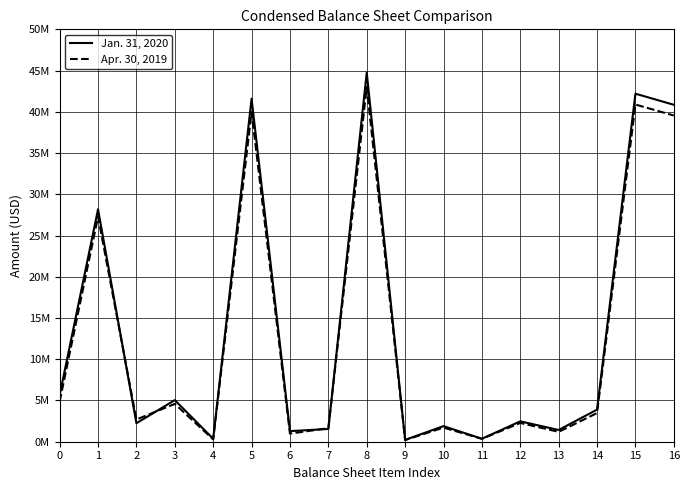

The value of Jan. 31, 2020 at 8 is 44746000. True or false?

True